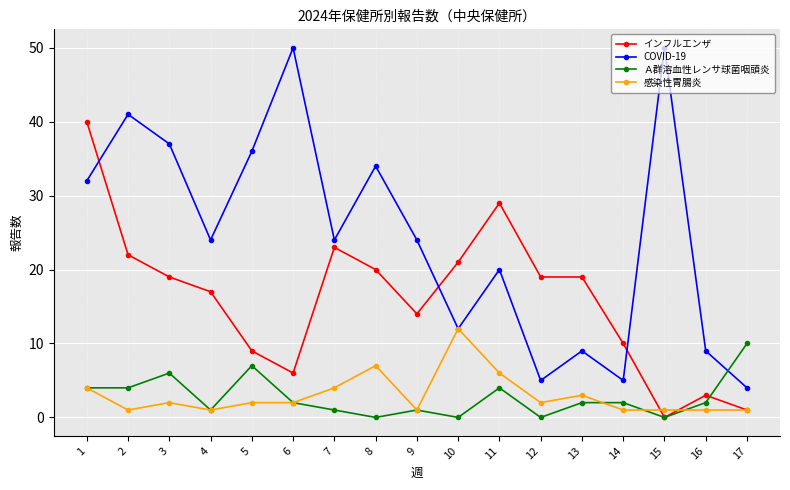

Reading left to right, what are all the values shown in this chart?

インフルエンザ: 1=40	2=22	3=19	4=17	5=9	6=6	7=23	8=20	9=14	10=21	11=29	12=19	13=19	14=10	15=0	16=3	17=1
COVID-19: 1=32	2=41	3=37	4=24	5=36	6=50	7=24	8=34	9=24	10=12	11=20	12=5	13=9	14=5	15=50	16=9	17=4
Ａ群溶血性レンサ球菌咽頭炎: 1=4	2=4	3=6	4=1	5=7	6=2	7=1	8=0	9=1	10=0	11=4	12=0	13=2	14=2	15=0	16=2	17=10
感染性胃腸炎: 1=4	2=1	3=2	4=1	5=2	6=2	7=4	8=7	9=1	10=12	11=6	12=2	13=3	14=1	15=1	16=1	17=1